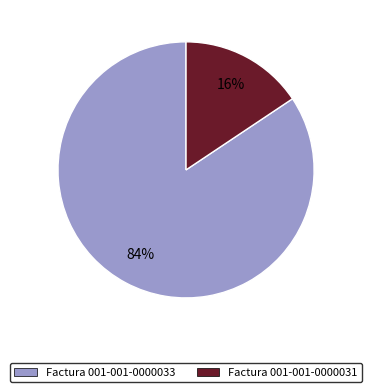

To the nearest percent, what is the average slice percentage?

50%